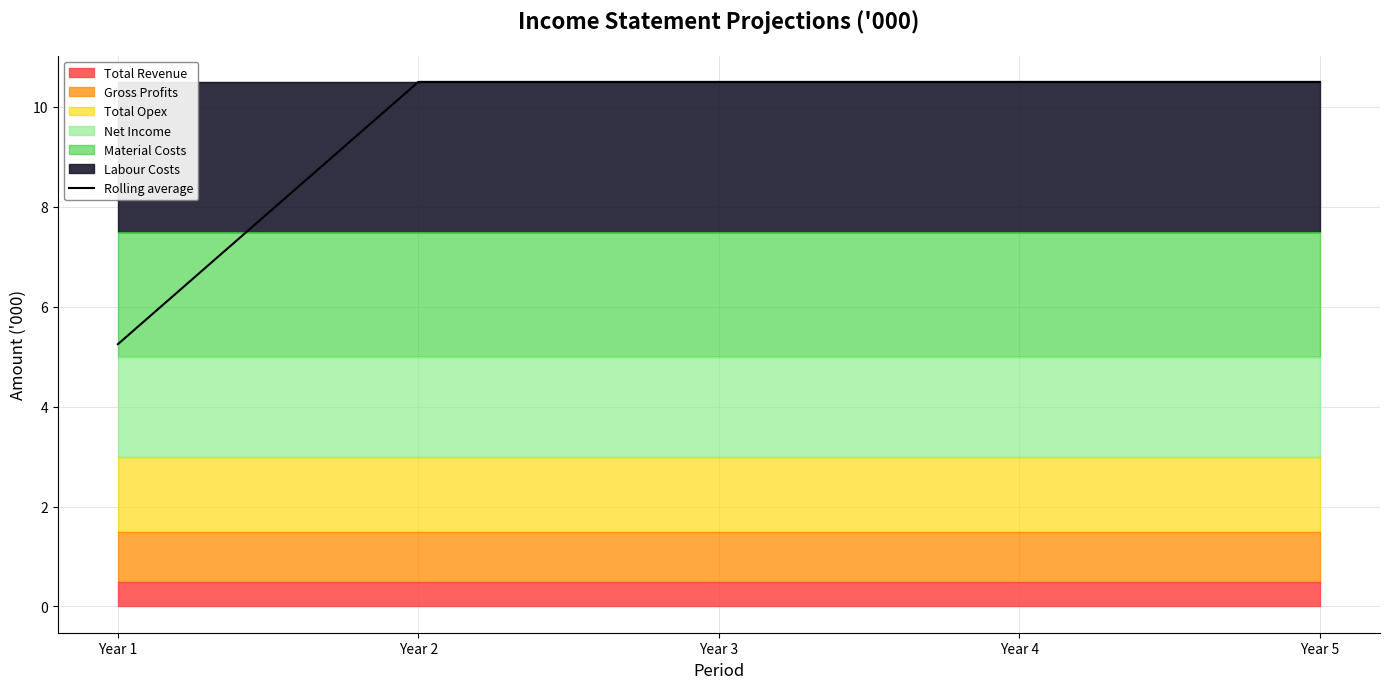

What is the value of the 3rd point from the left?

10.5